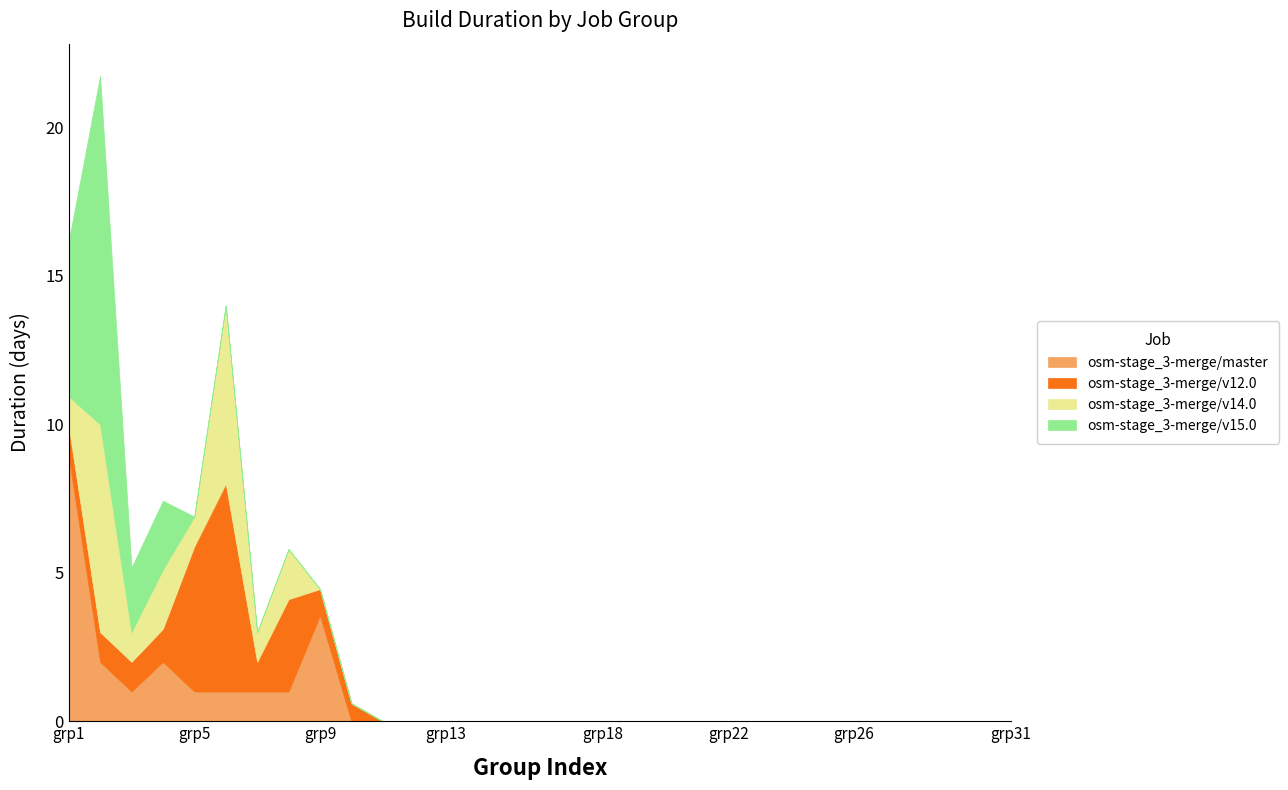

Which series has the largest total across all categories?

osm-stage_3-merge/v12.0